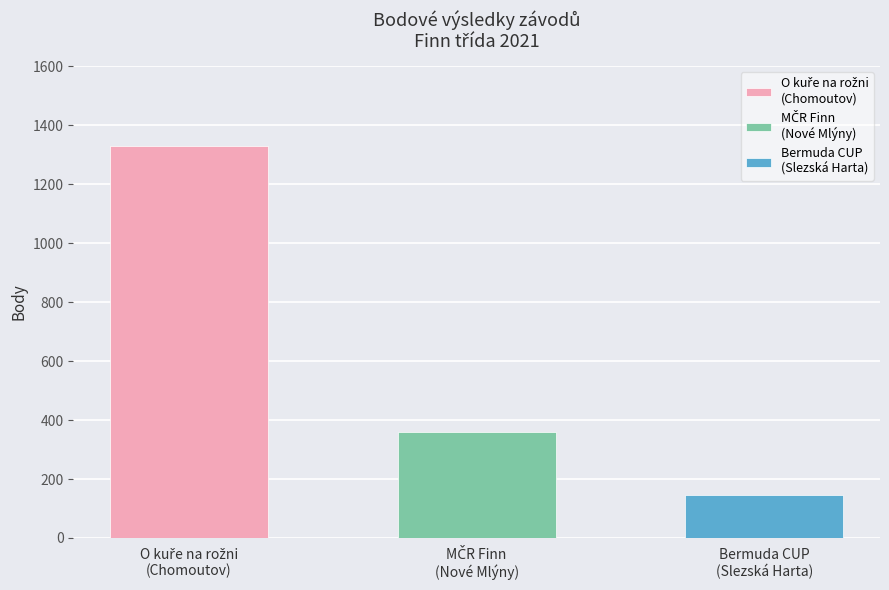

What position from the left is Bermuda CUP
(Slezská Harta)?

3